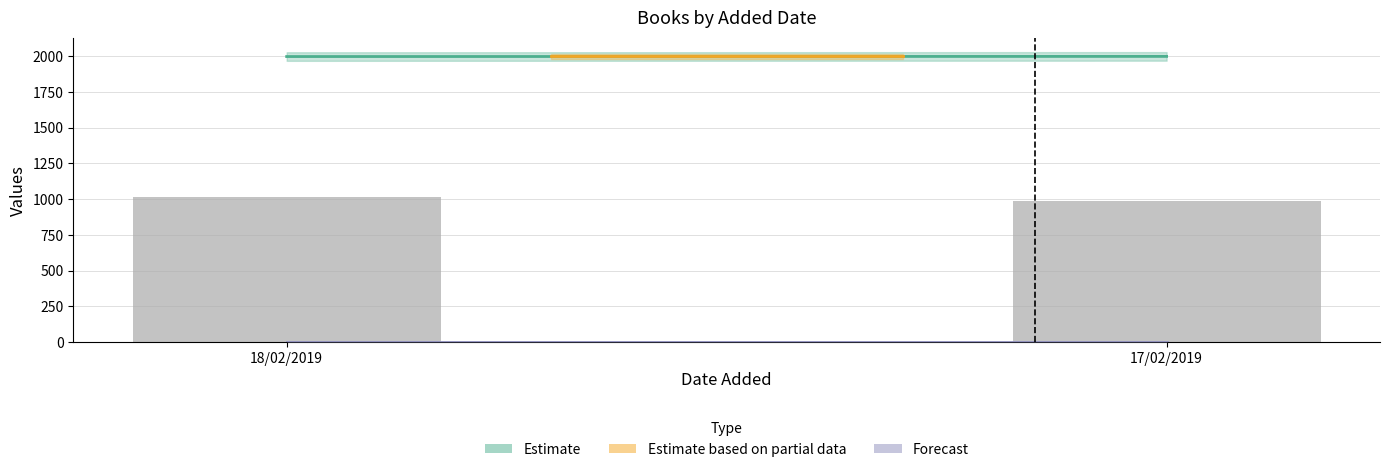

What is the average value?

1002